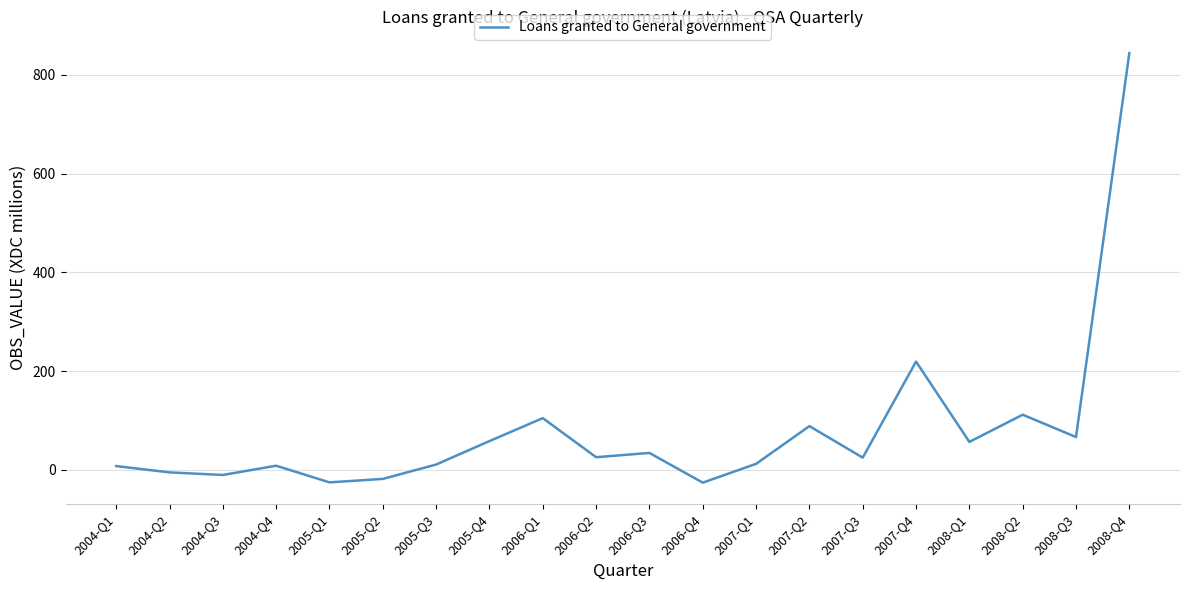

The value at 2008-Q4 is 1469.5. True or false?

False